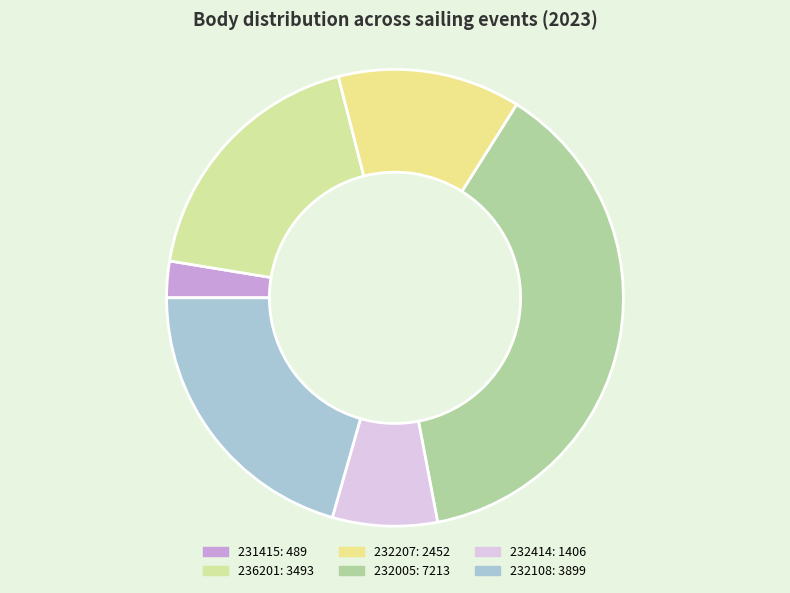

The 232414 slice represents 7% of the pie. True or false?

True